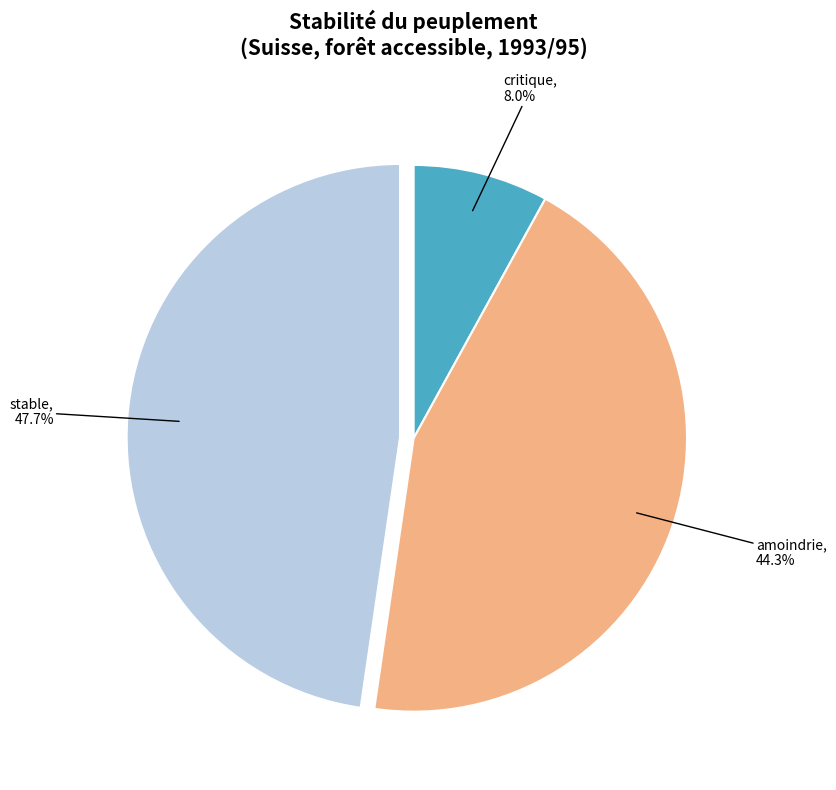

Which slice is the largest?

stable